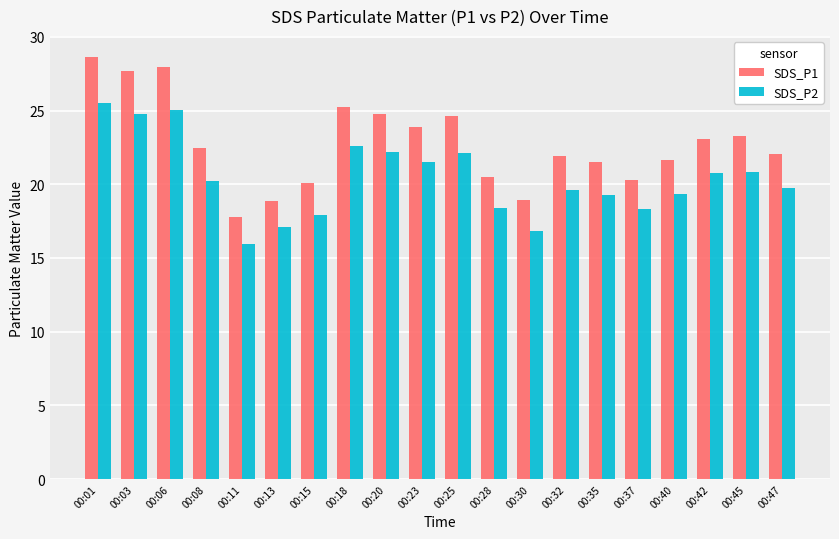

Which series has the largest total across all categories?

SDS_P1